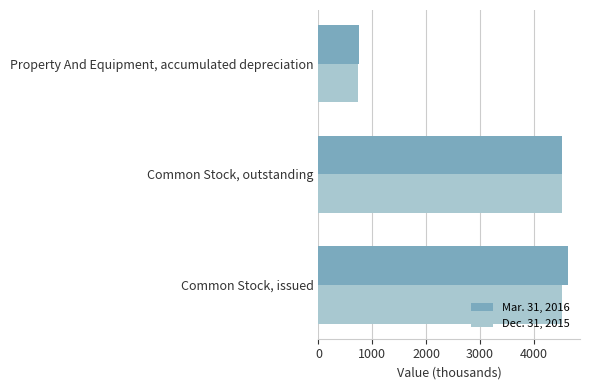

What is the minimum value for Dec. 31, 2015?

728.7